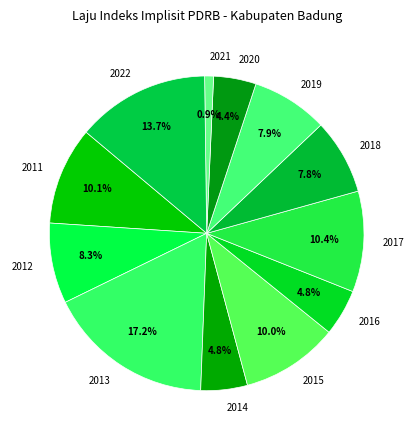

Is it true that 2015 is 25% of the pie?

False